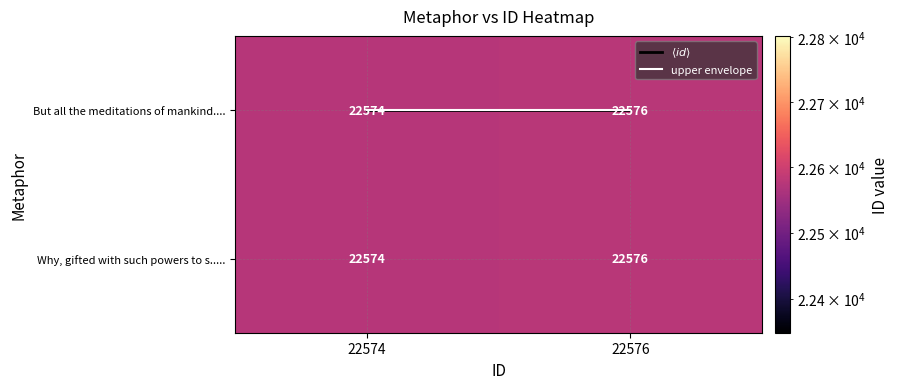

What value does the Why, gifted with such powers to s..... series have at 22576?

22576